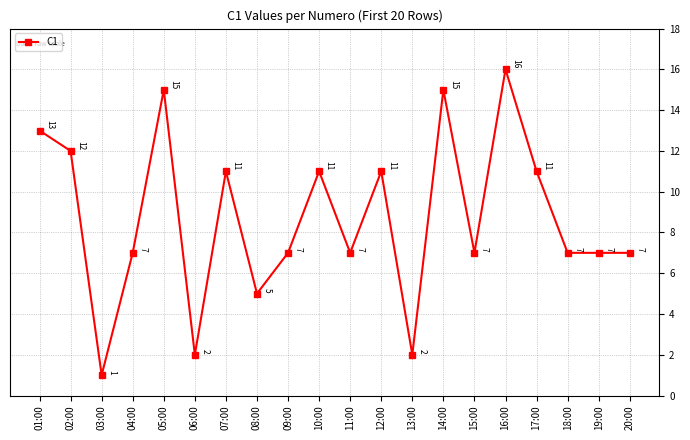

At which category does the data reach its first local valley?

03:00